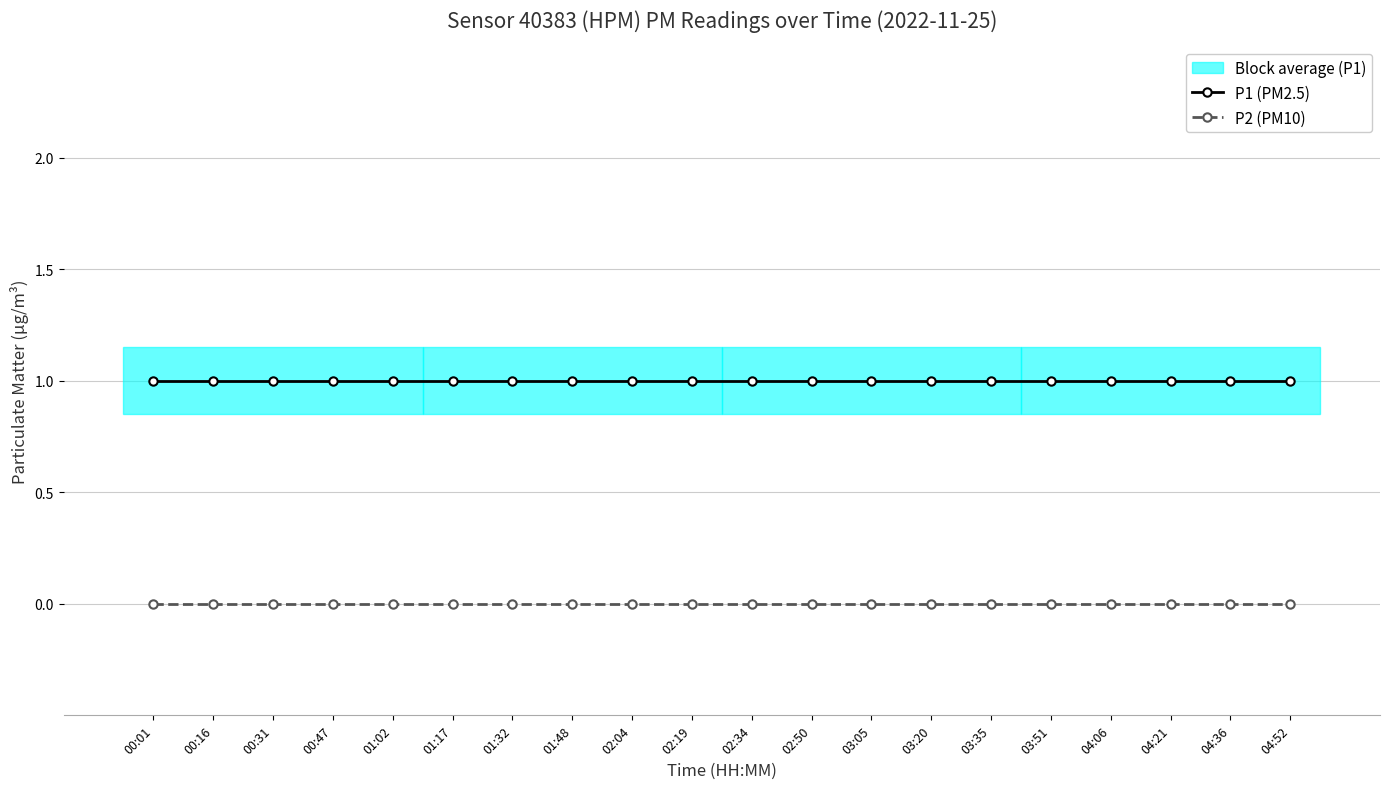

What is the label of the 9th point from the right?

02:50